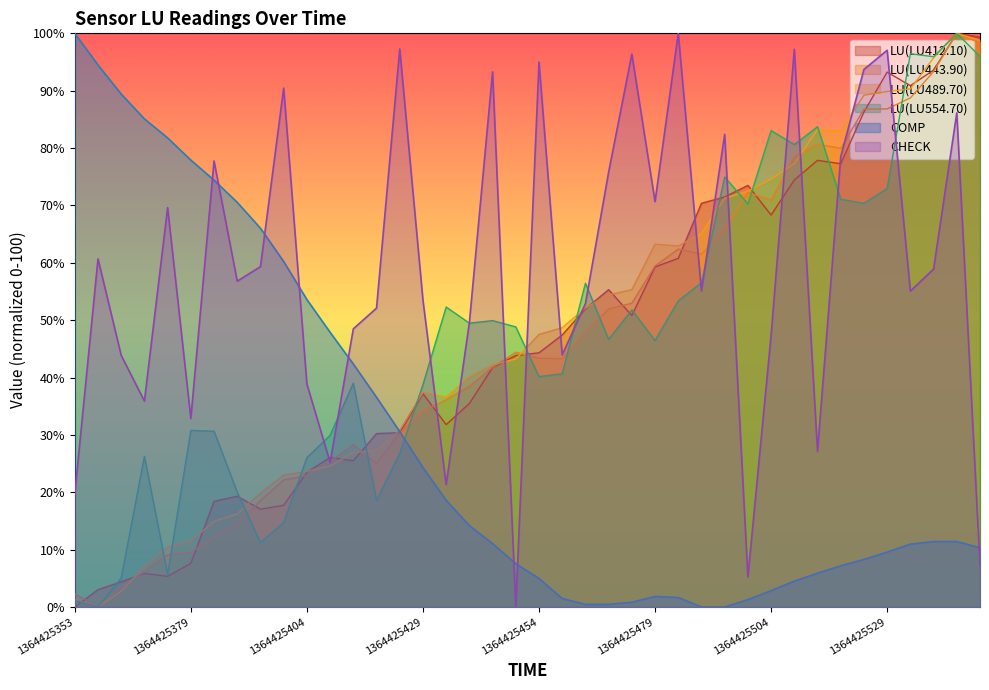

What is the maximum value shown in the chart?

100.0